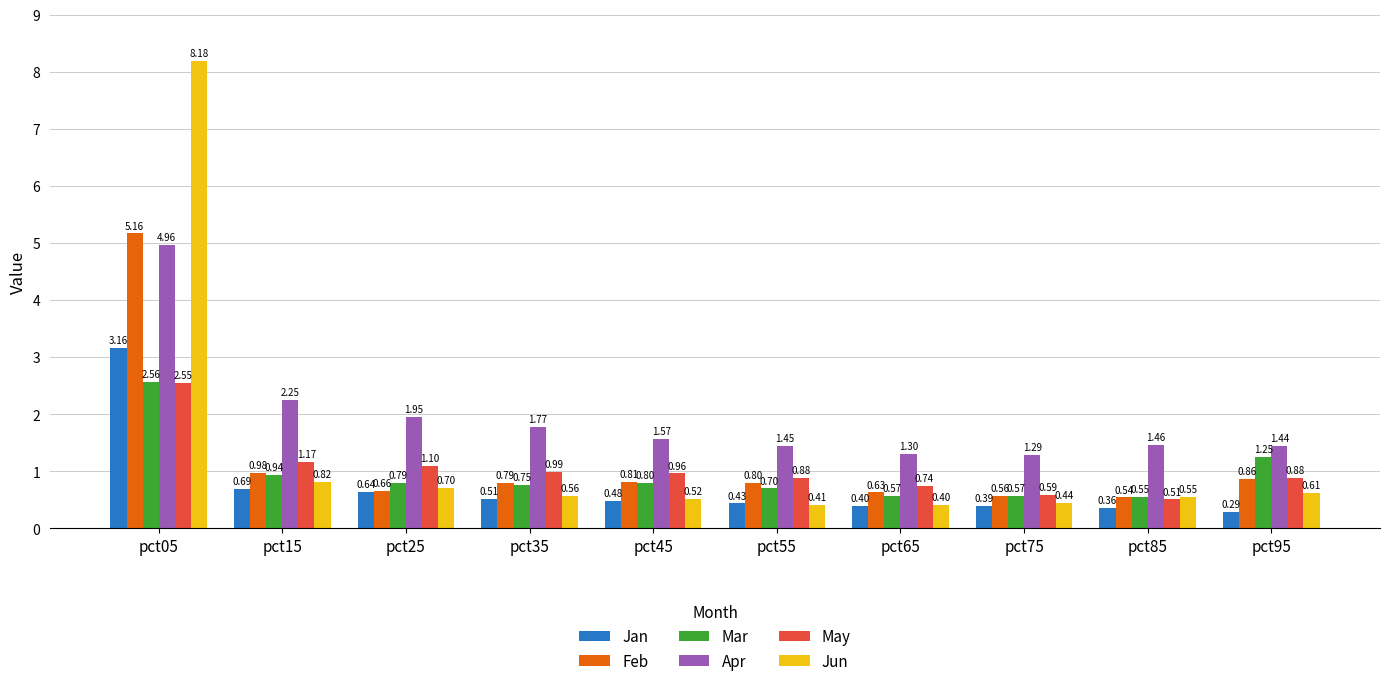

What is the total value across all series at pct85?

4.0